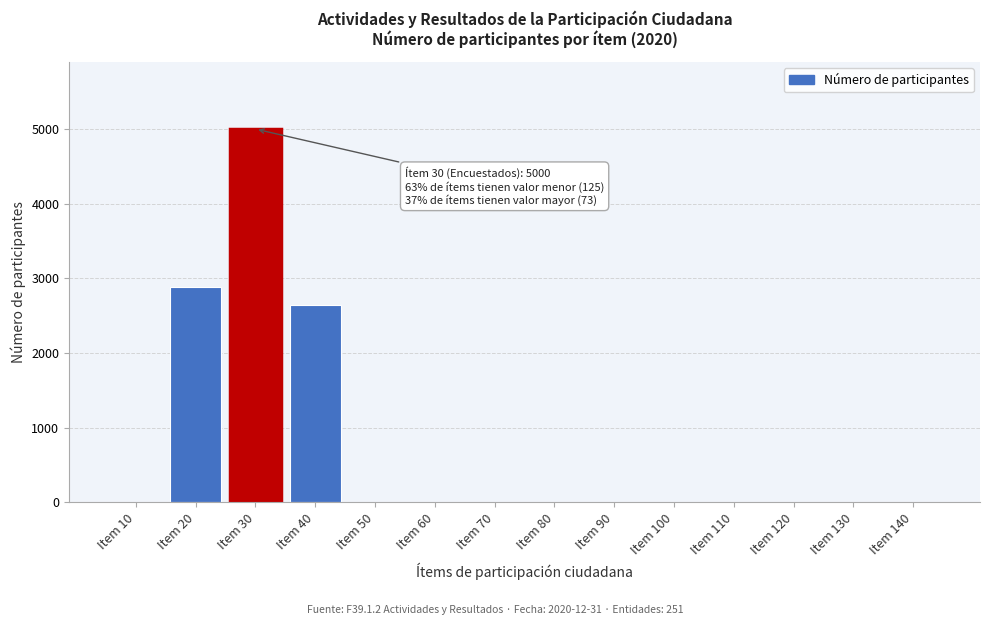

Reading right to left, list all the values displayed in this chart.

Item 140=0	Item 130=0	Item 120=0	Item 110=0	Item 100=0	Item 90=0	Item 80=0	Item 70=0	Item 60=0	Item 50=0	Item 40=2644	Item 30=5000	Item 20=2888	Item 10=0